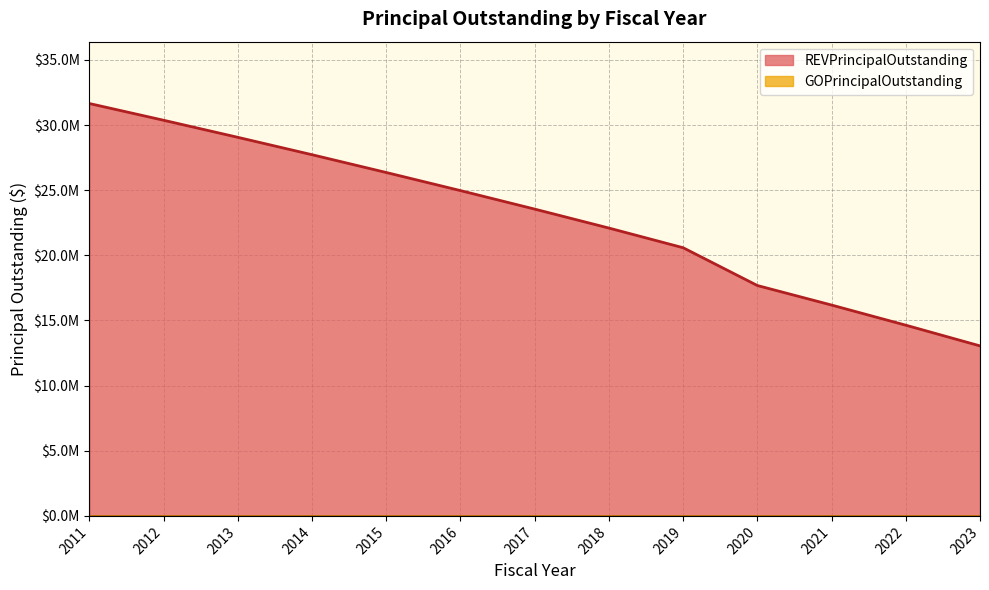

Rank the categories by value from lowest to highest.

2023, 2022, 2021, 2020, 2019, 2018, 2017, 2016, 2015, 2014, 2013, 2012, 2011